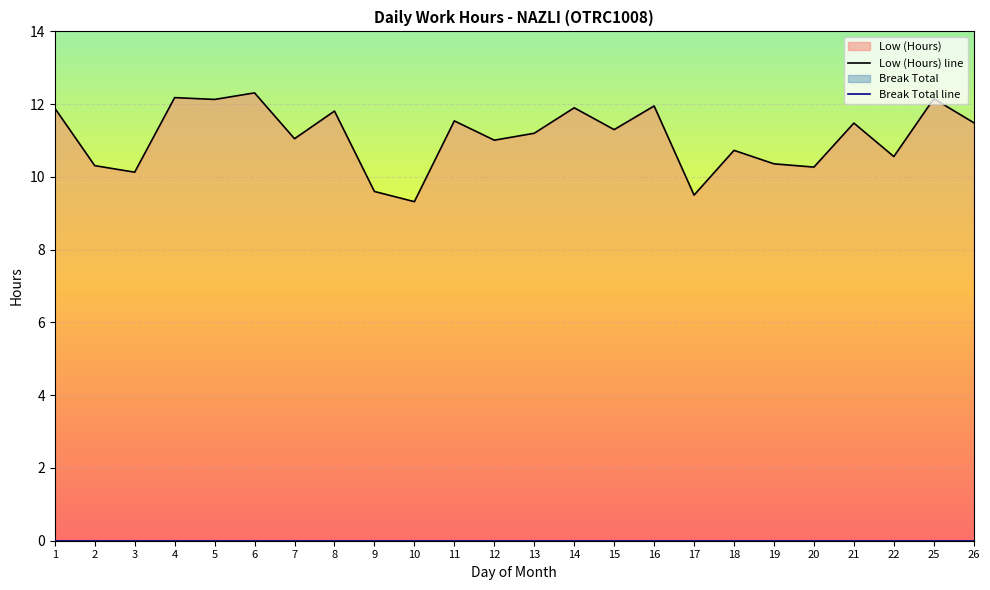

How many data points does each series have?

24